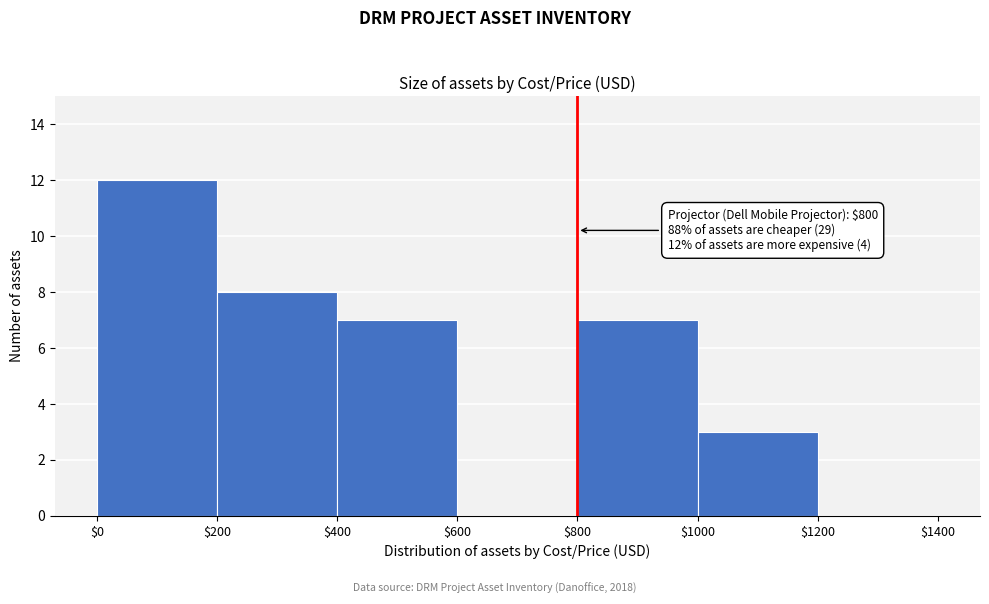

Which range on the x-axis has the tallest bar?

$0 to $200